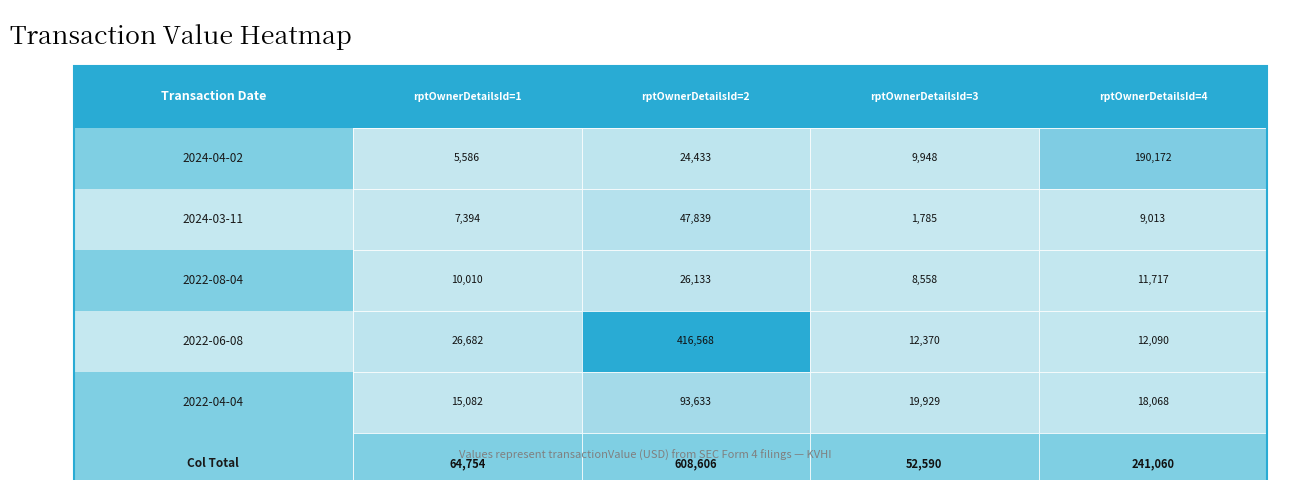

True or false: 1 has a value of 5586 at 2024-04-02.

True